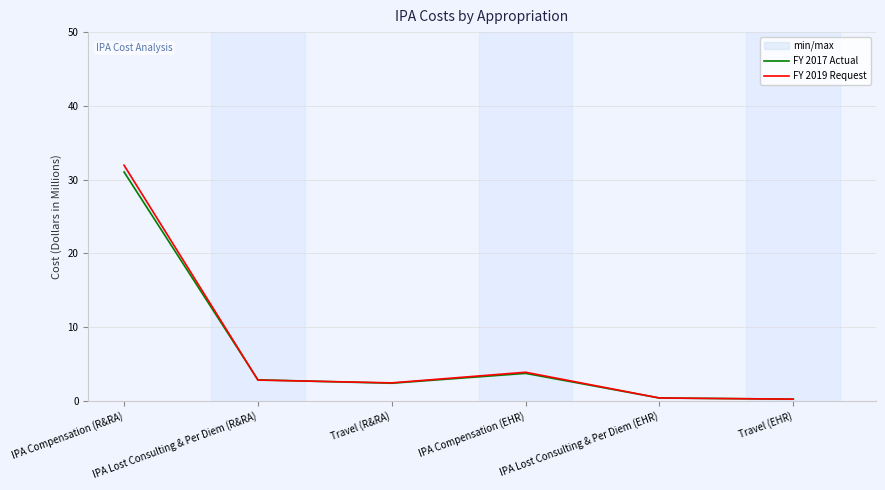

Count the number of categories in the chart.

6